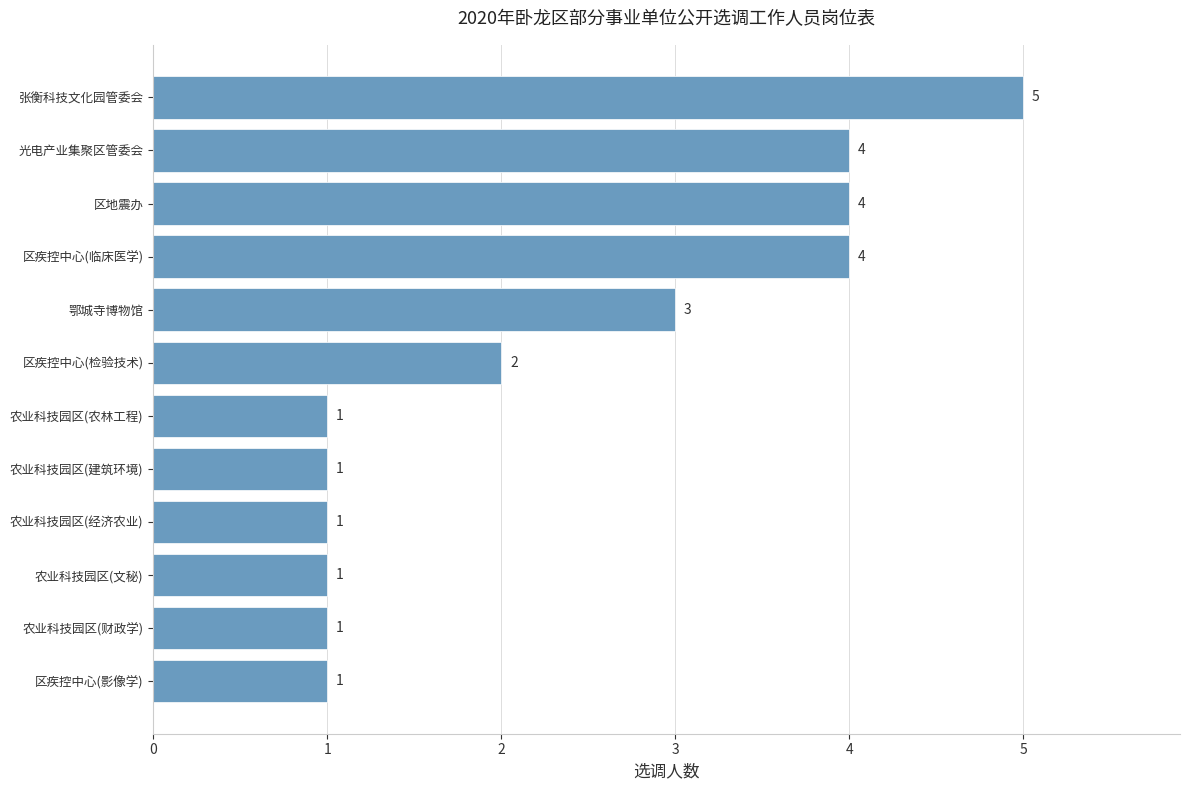

What is the greatest value displayed?

5